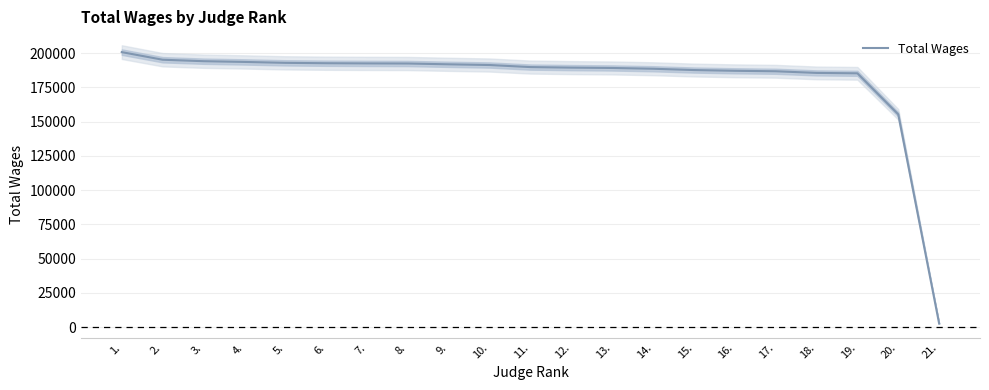

What is the difference between the maximum and second lowest values?

45406